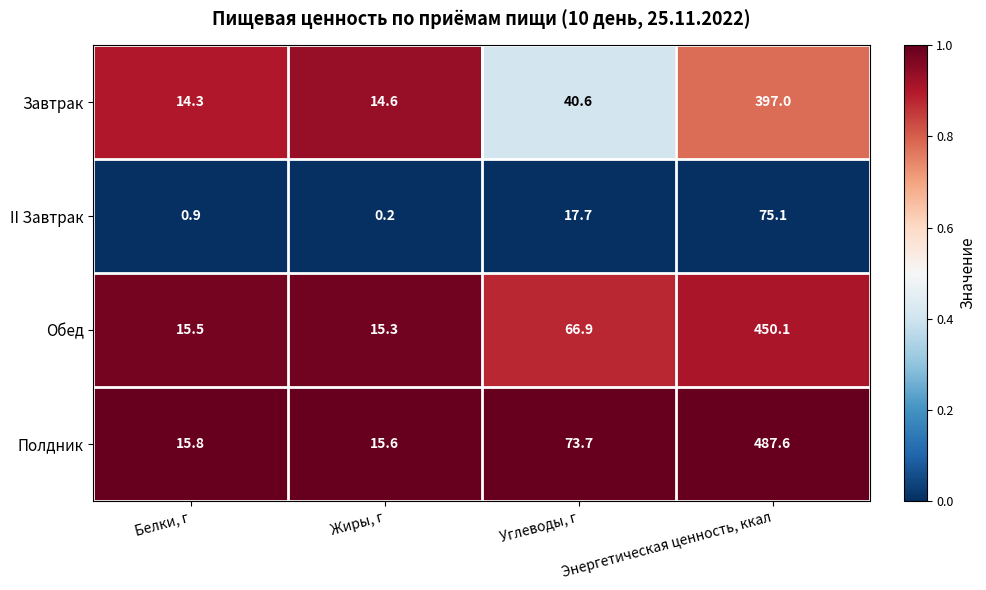

At which category does the chart reach its minimum across all series?

Жиры, г